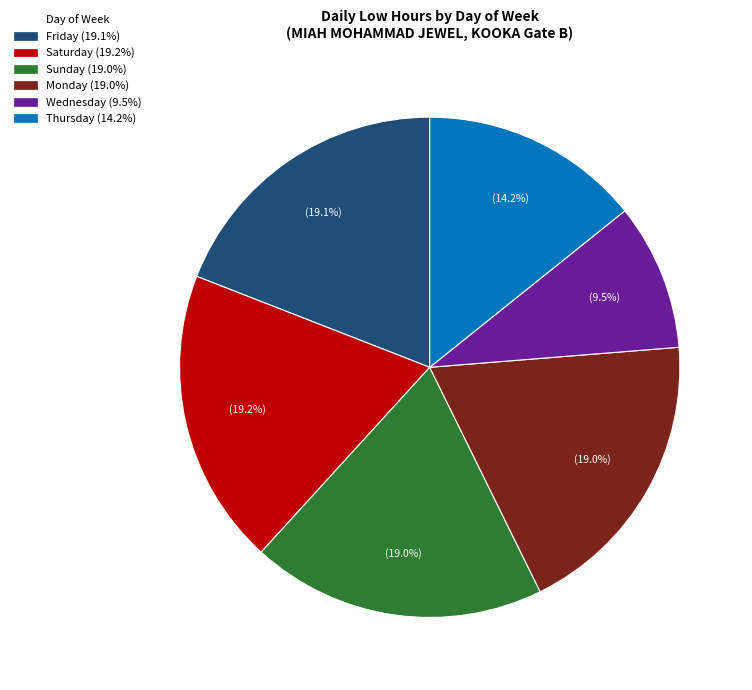

Does any single category account for the majority?

No